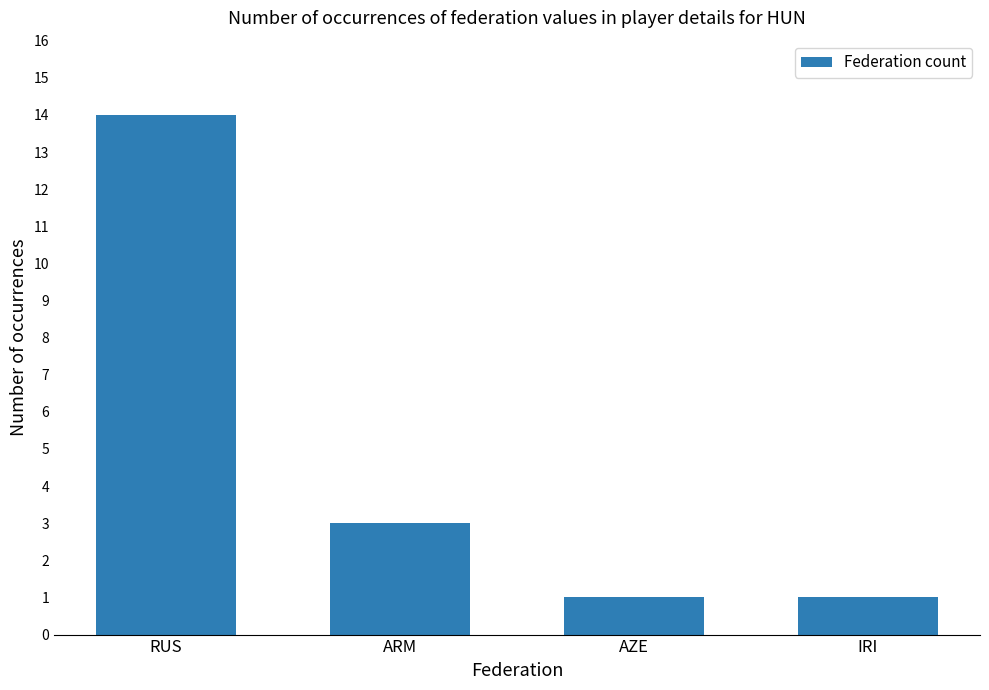

What is the label of the 2nd bar from the left?

ARM